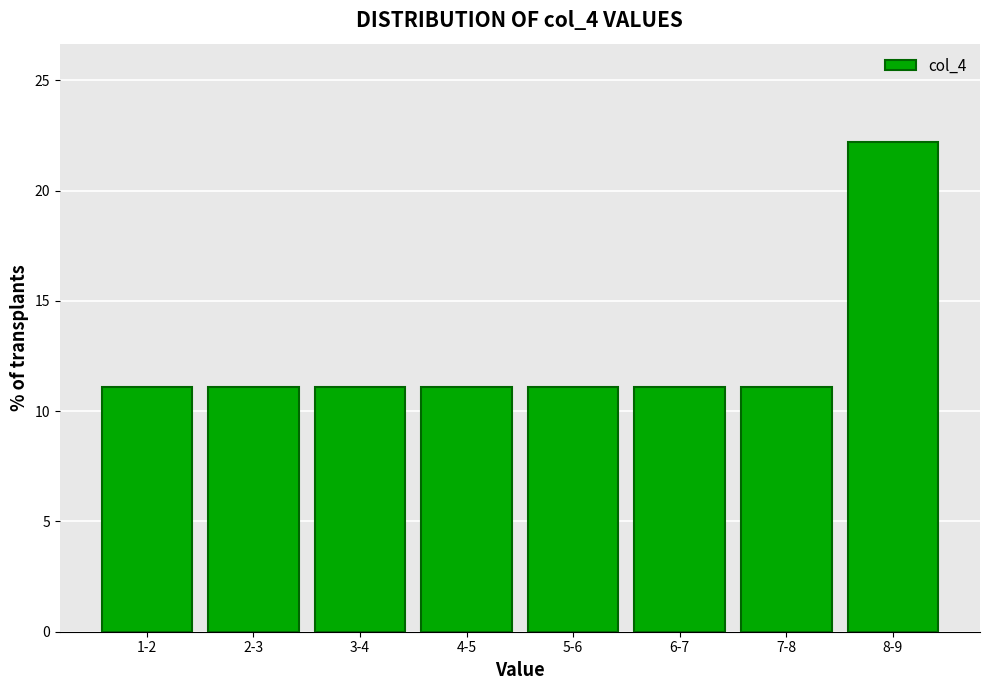

Reading left to right, what are all the values shown in this chart?

11.1	11.1	11.1	11.1	11.1	11.1	11.1	22.2